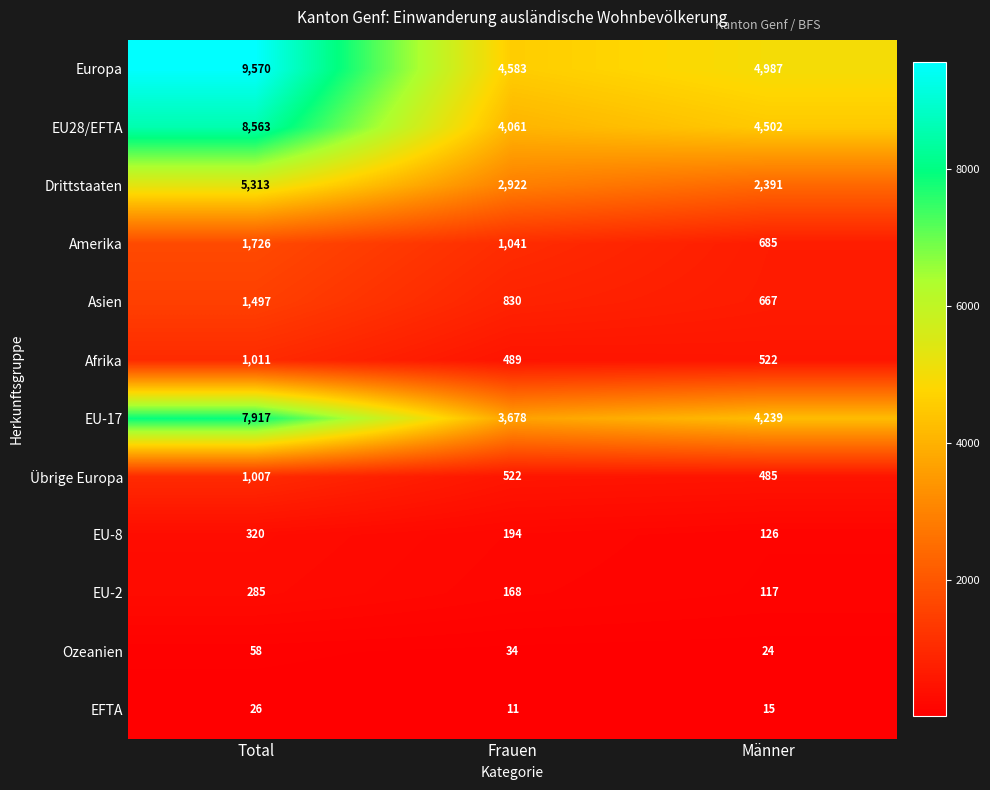

What is the difference between the Ozeanien values at Männer and Frauen?

10